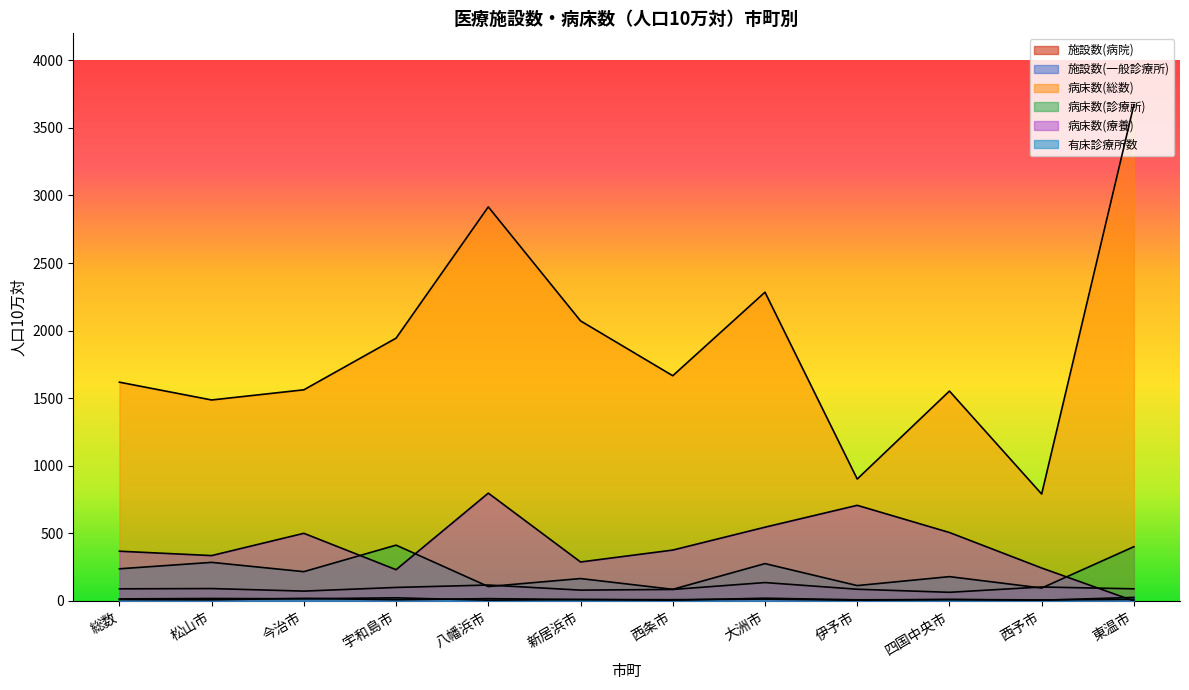

What are all the series names shown in the legend?

施設数(病院), 施設数(一般診療所), 病床数(総数), 病床数(診療所), 病床数(療養), 有床診療所数